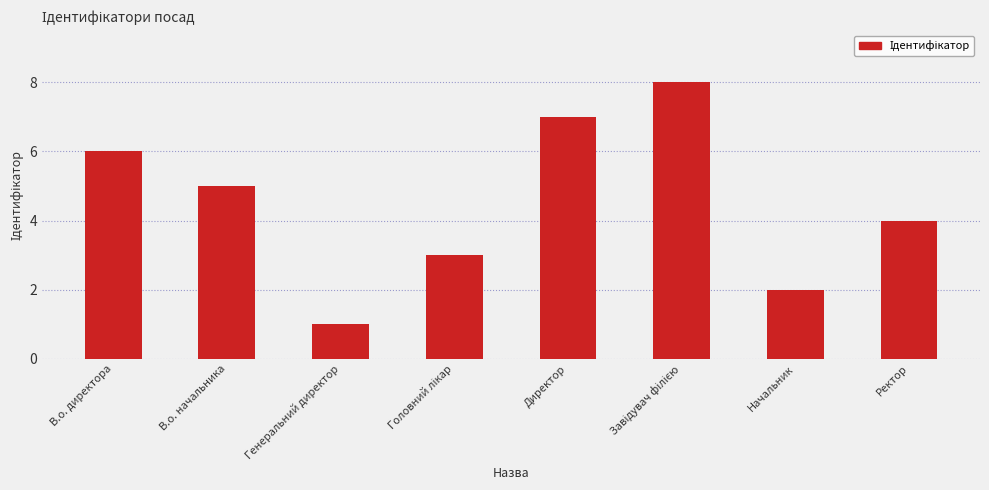

Reading left to right, transcribe all the data shown in this chart.

6	5	1	3	7	8	2	4